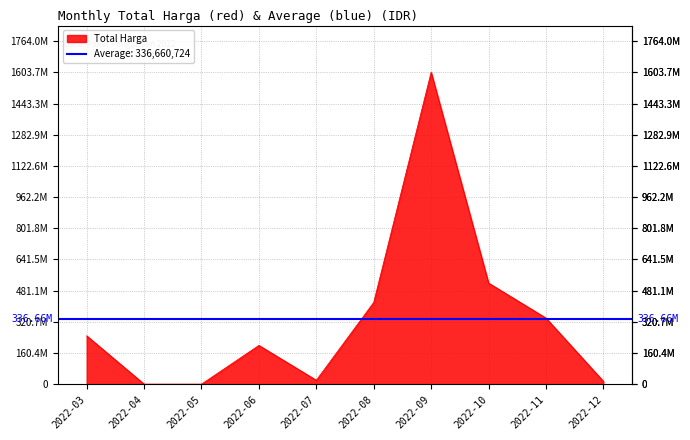

How many interior local peaks (higher than both neighbors) does the data have?

2